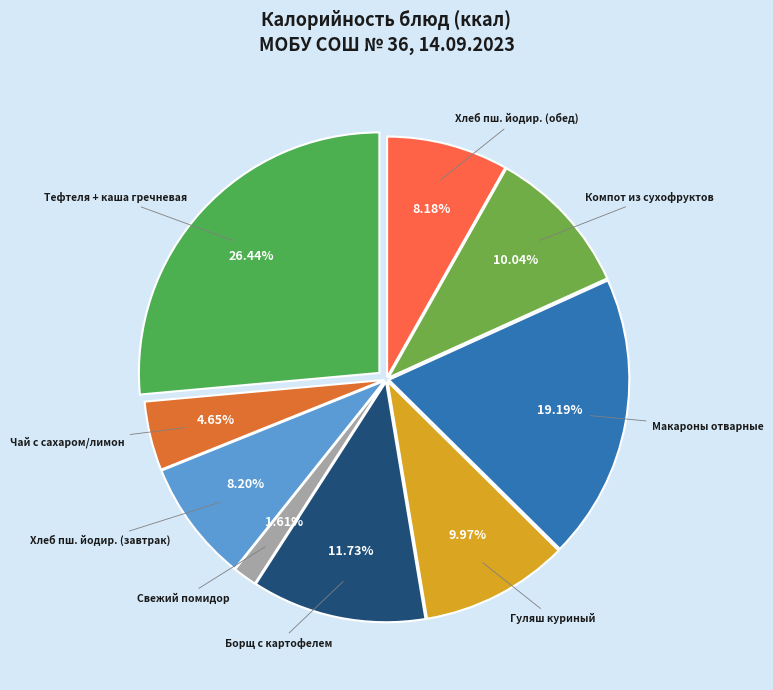

Which slice is the smallest?

Свежий помидор